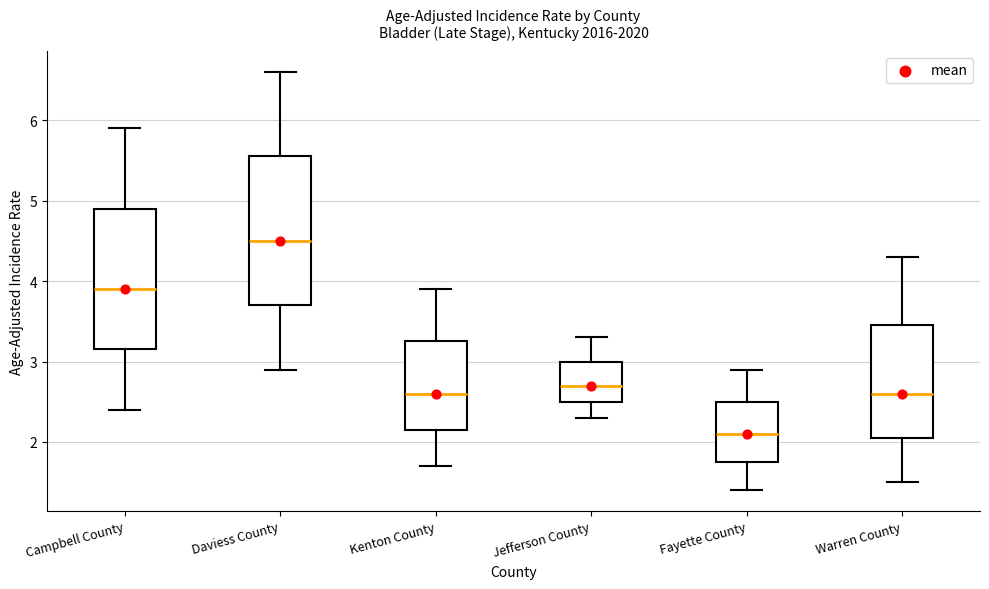

Which box has the highest median line?

Daviess County